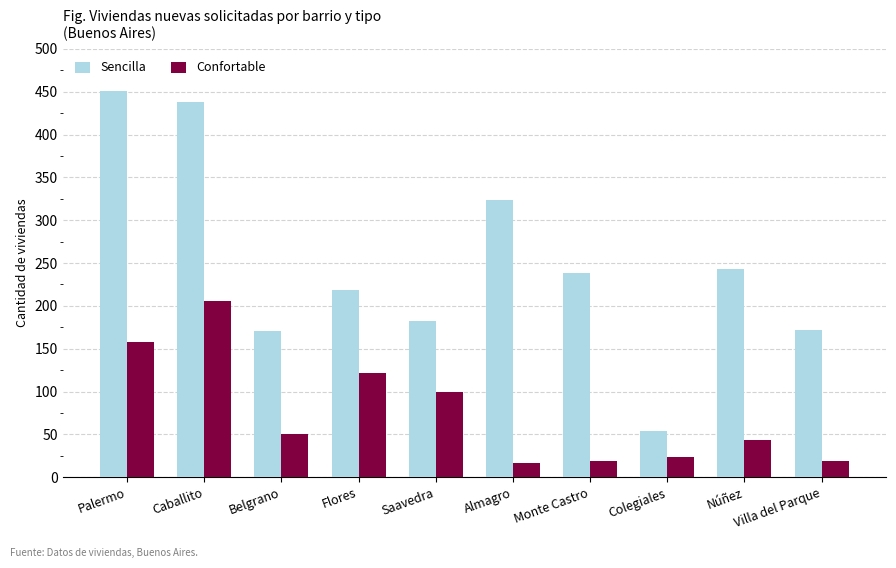

What is the label of the 4th bar from the right?

Monte Castro